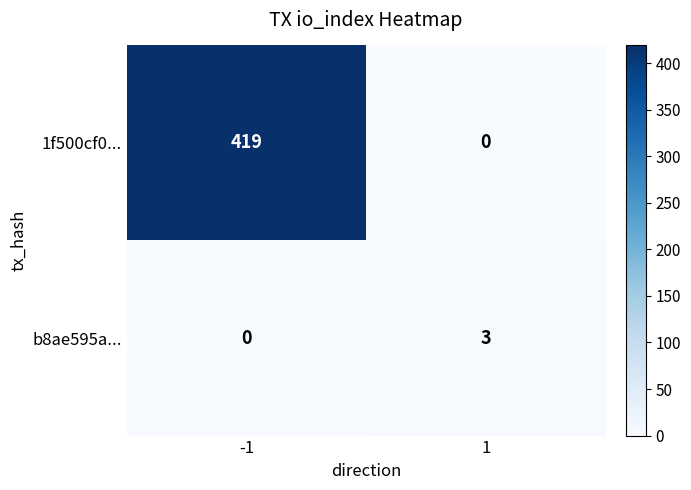

The value of b8ae595a... at -1 is 0. True or false?

True